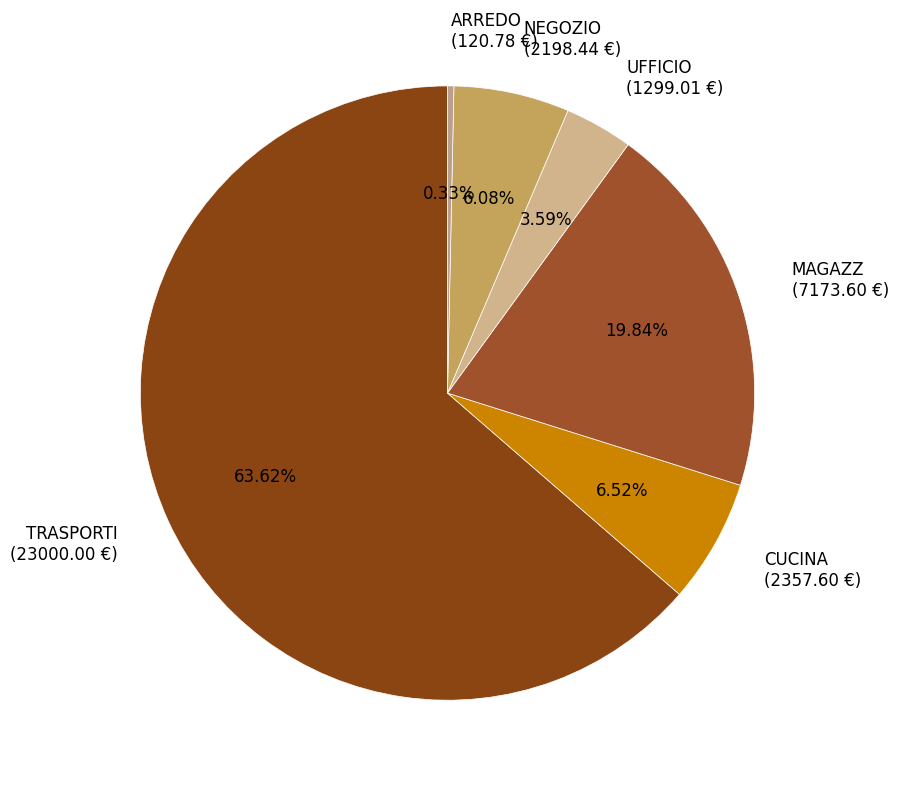

Does any single category account for the majority?

Yes